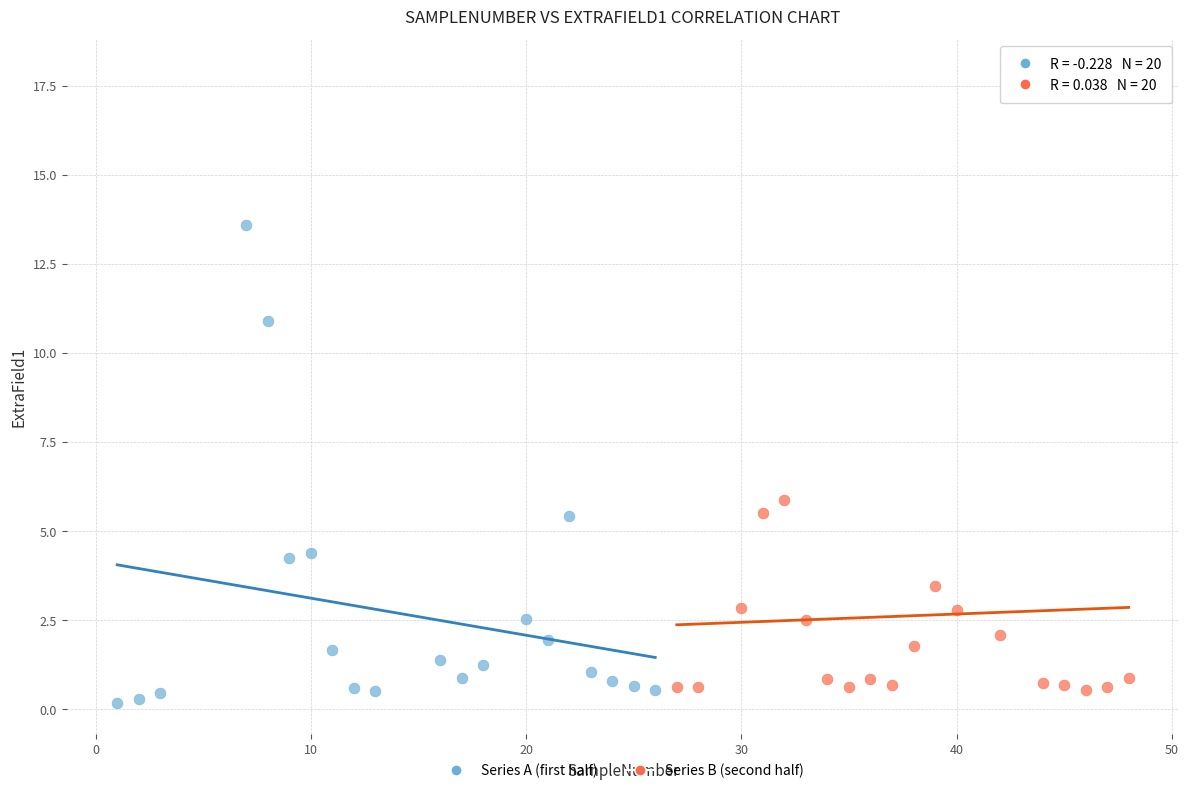

Which series has the largest Y range (max minus min)?

Series B (second half)